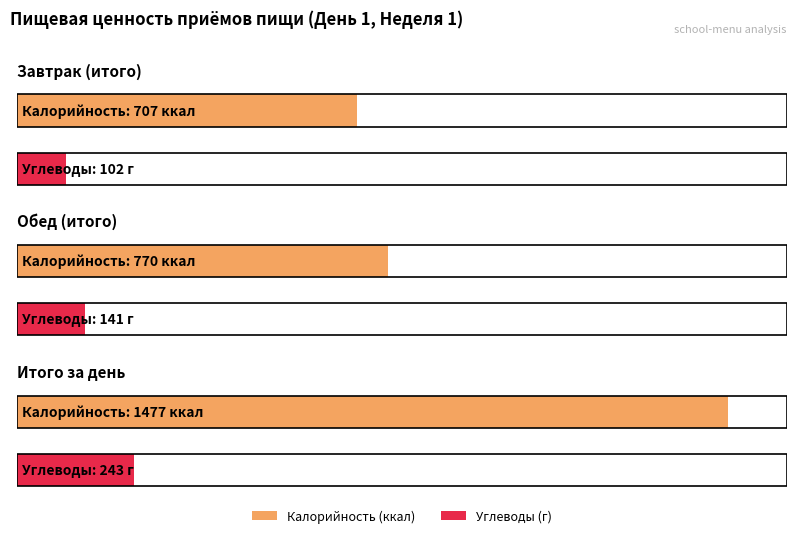

Which series changed the most between Завтрак (итого) and Итого за день?

Calories